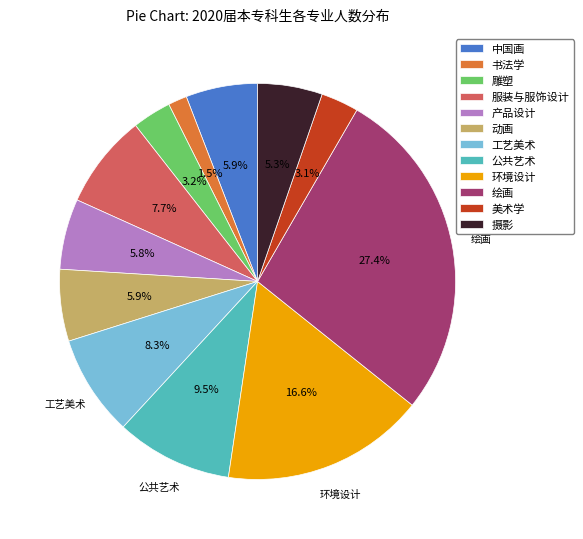

Is there any slice that represents more than half of the pie?

No